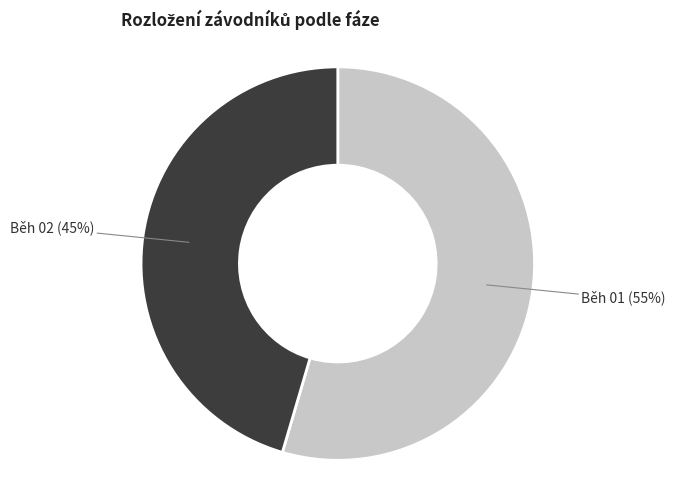

Rank the categories by value from highest to lowest.

Běh 01, Běh 02